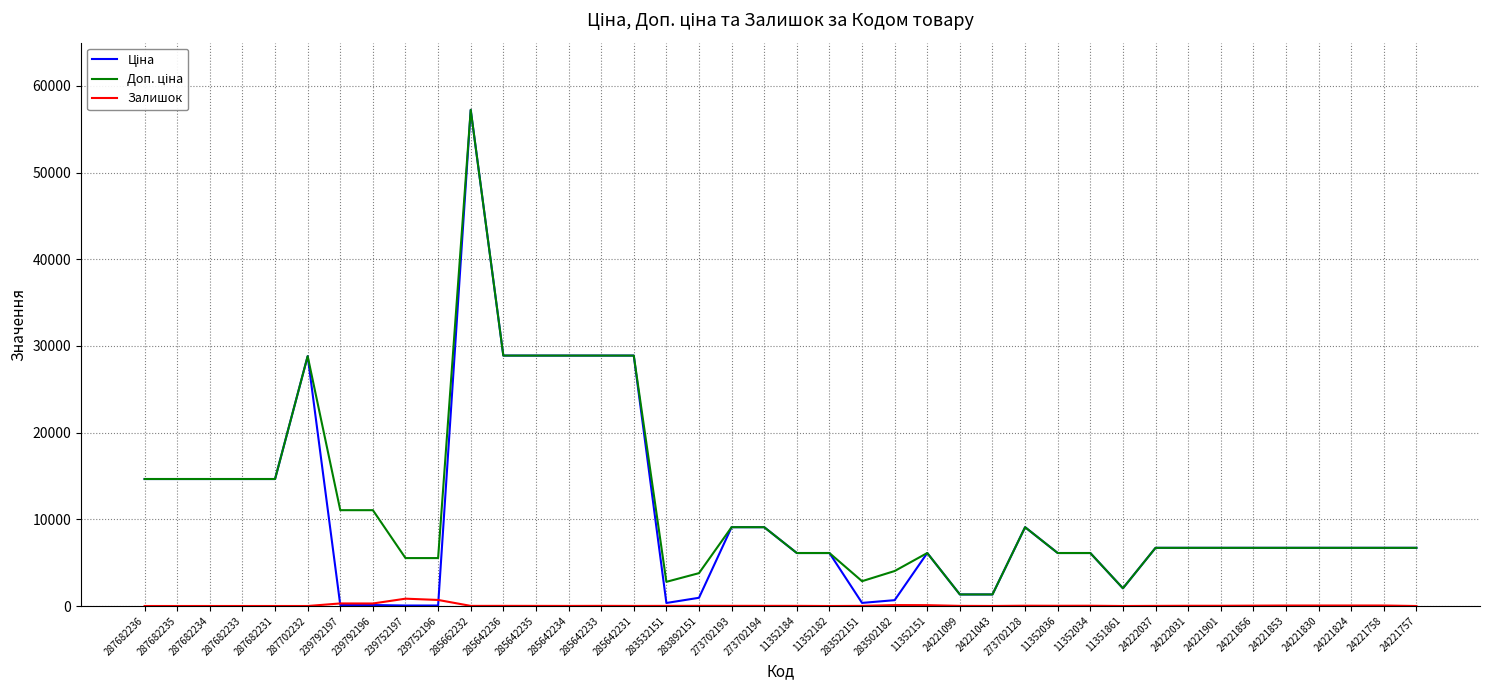

Which label corresponds to the largest value in the chart?

285662232